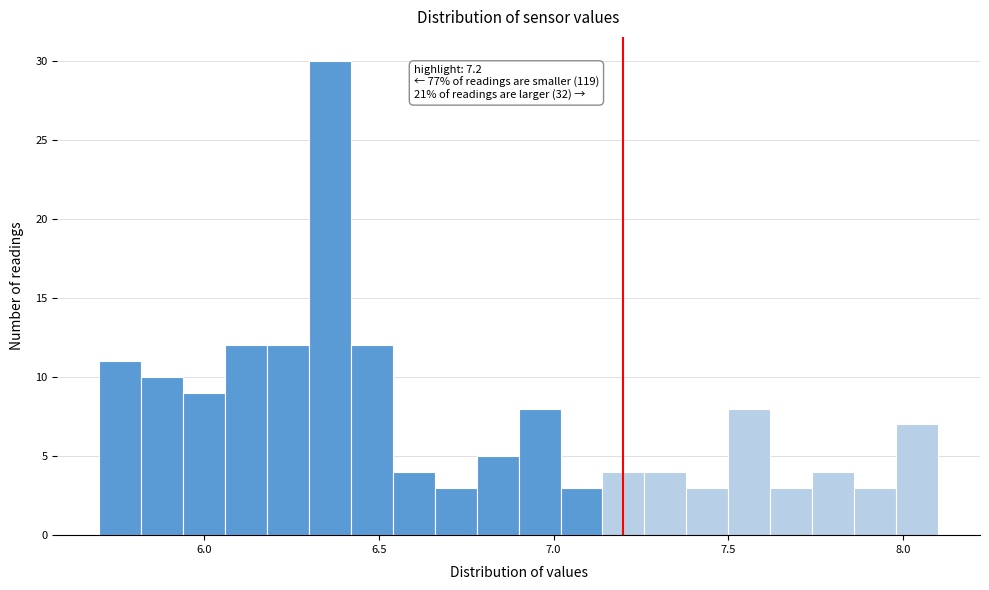

Around what value on the x-axis is the tallest bar? Give the approximate position of its centre, as read against the axis.

6.35